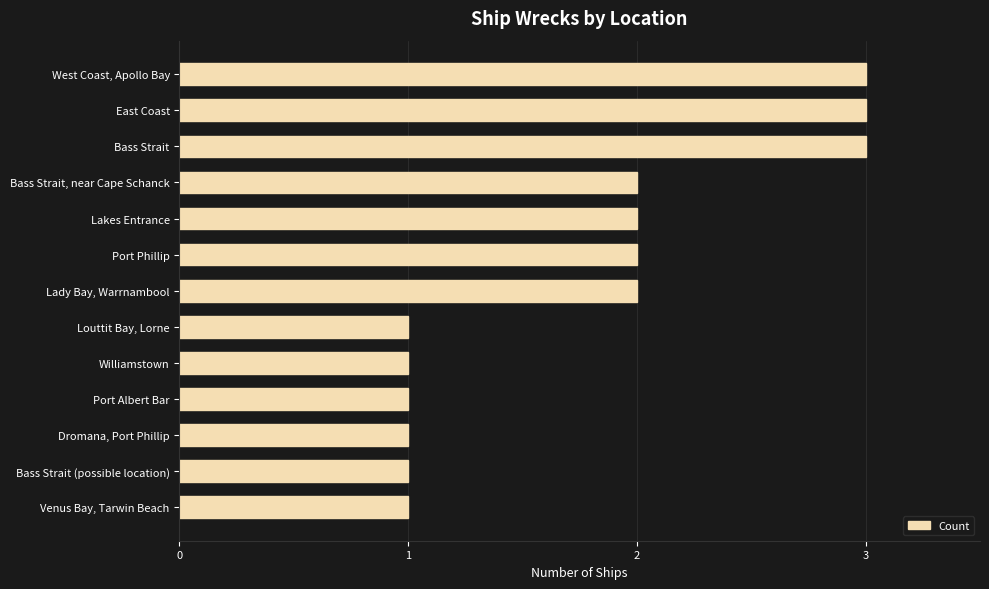

Reading bottom to top, what are all the values shown in this chart?

1	1	1	1	1	1	2	2	2	2	3	3	3